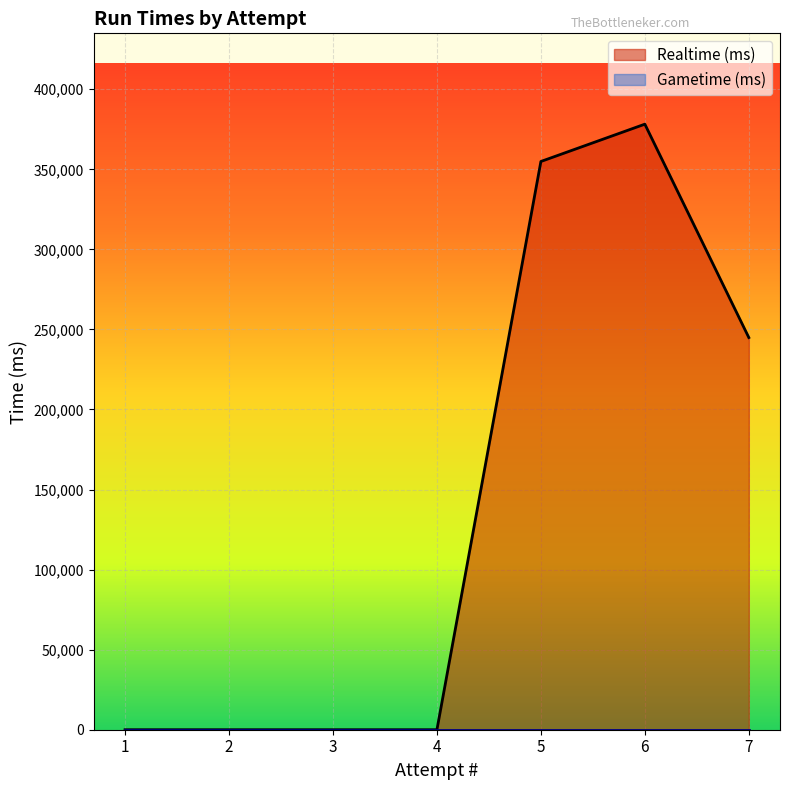

Which series has the widest spread of values?

Realtime (ms)